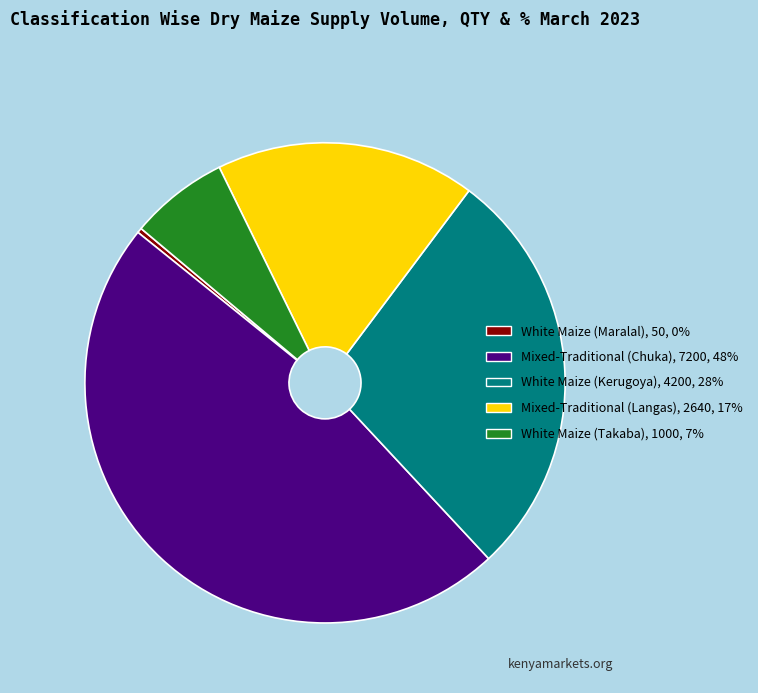

Count the number of slices in the pie.

5